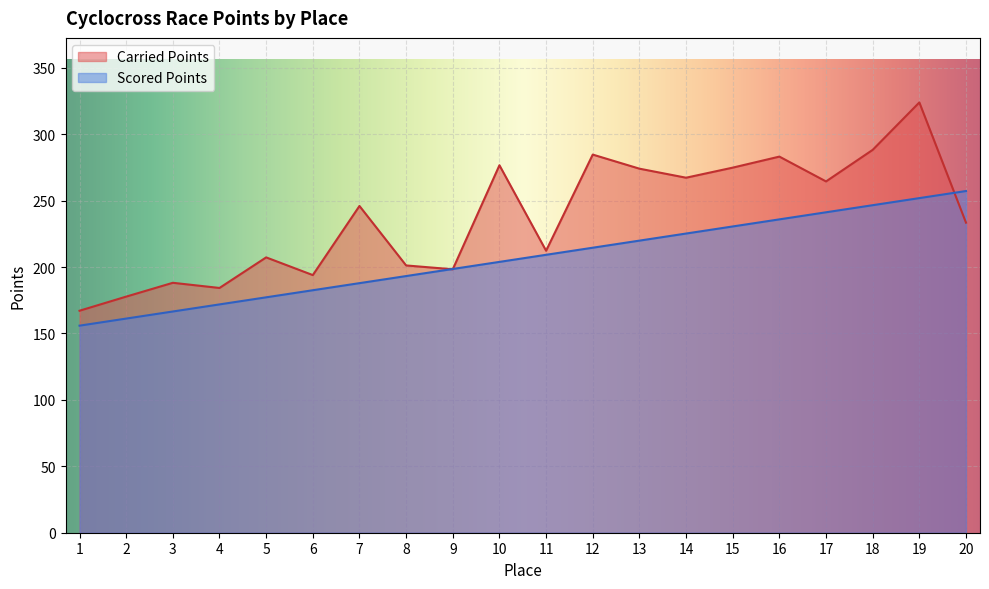

Rank the series by their maximum value, from highest to lowest.

Carried Points, Scored Points